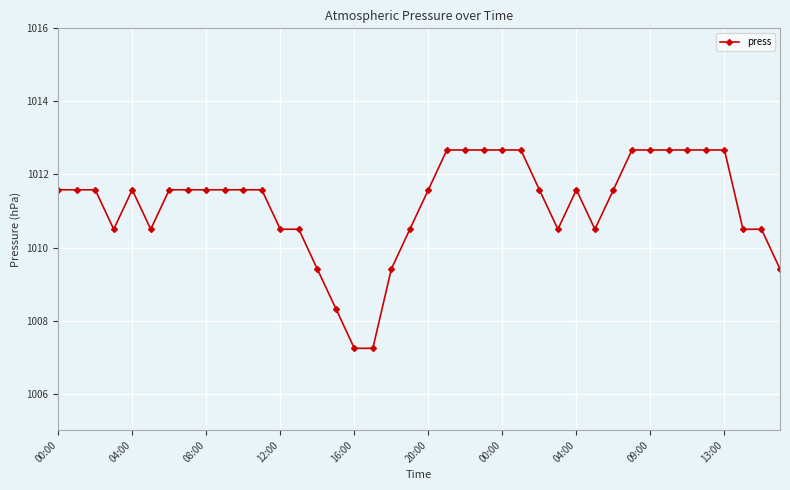

How many lines are shown in the chart?

1